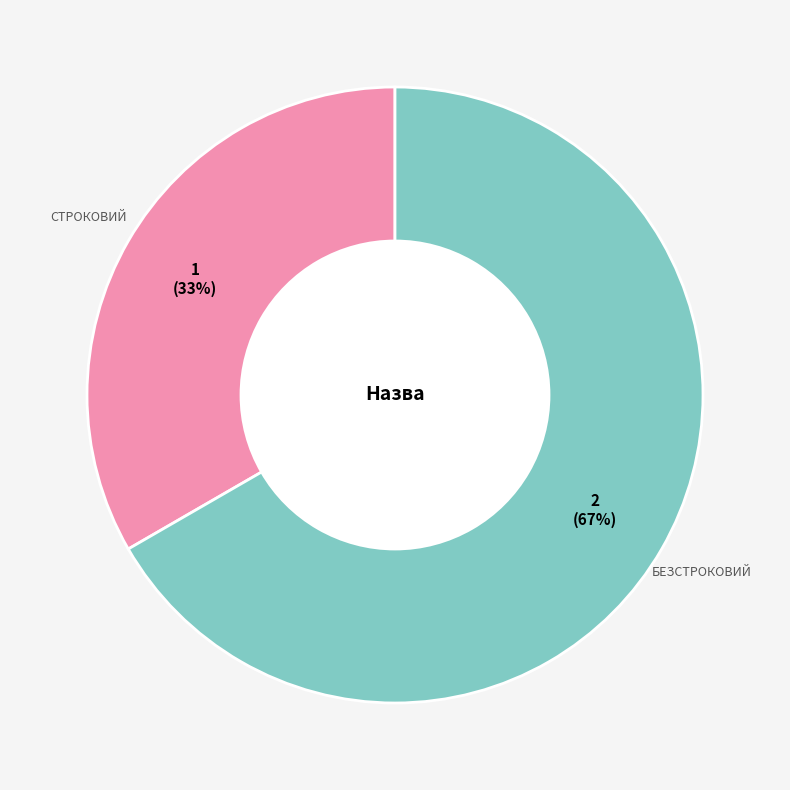

To the nearest percent, what is the average slice percentage?

50%